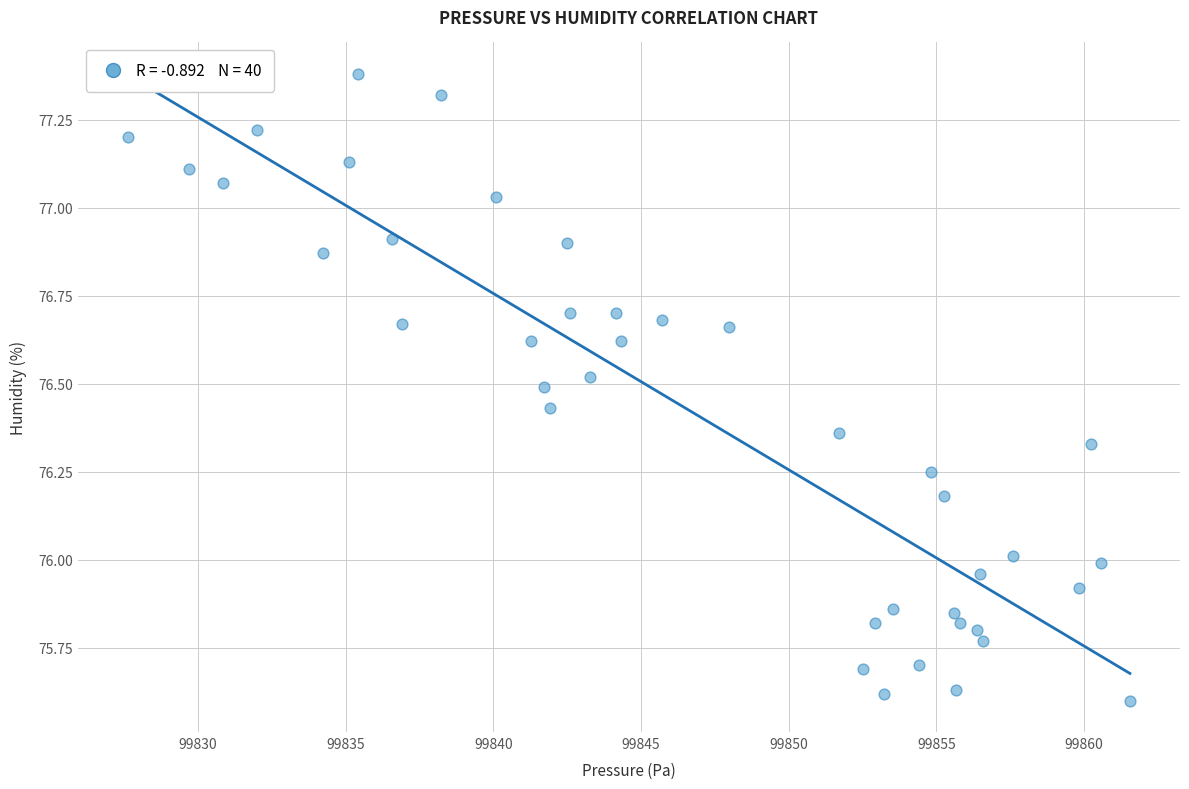

What is the range of Y values (max minus min)?

1.8